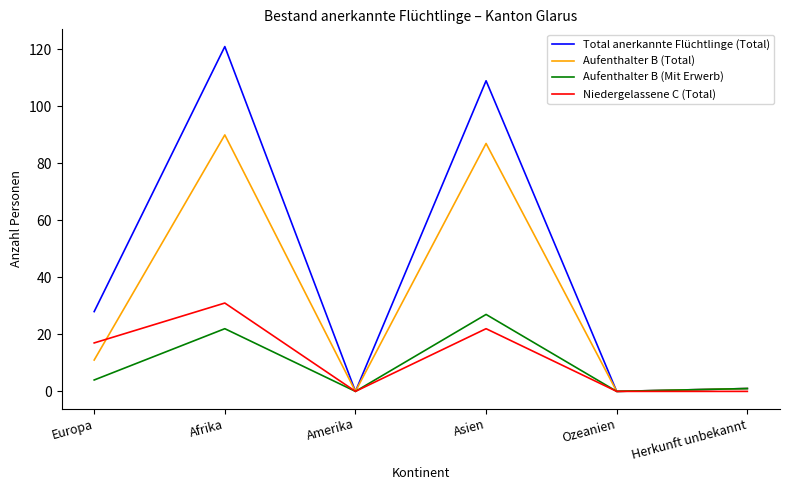

How many values in the Aufenthalter B (Mit Erwerb) series are below 4?

3